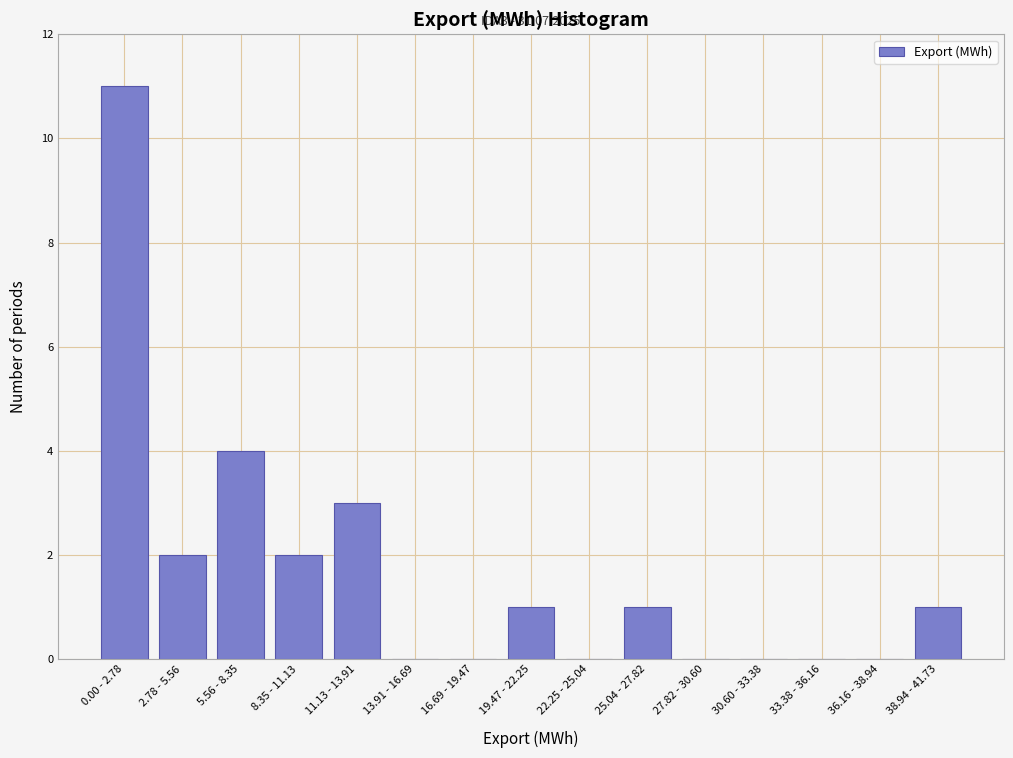

Reading right to left, what are all the values shown in this chart?

38.94 - 41.73=1	36.16 - 38.94=0	33.38 - 36.16=0	30.60 - 33.38=0	27.82 - 30.60=0	25.04 - 27.82=1	22.25 - 25.04=0	19.47 - 22.25=1	16.69 - 19.47=0	13.91 - 16.69=0	11.13 - 13.91=3	8.35 - 11.13=2	5.56 - 8.35=4	2.78 - 5.56=2	0.00 - 2.78=11